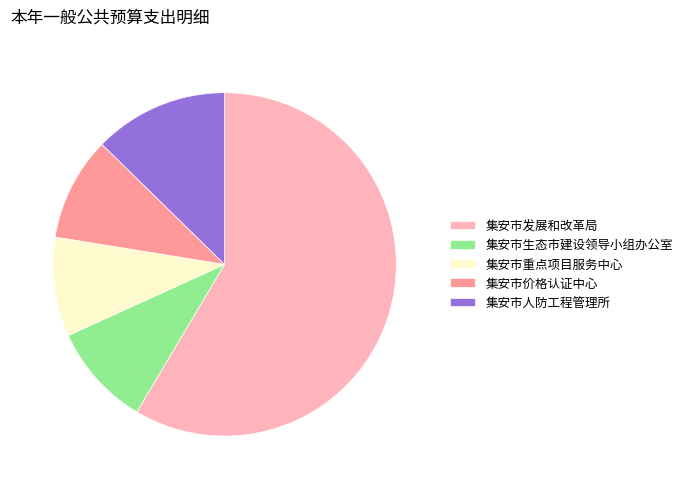

Approximately how many times larger is the value at 集安市重点项目服务中心 compared to 集安市人防工程管理所?

0.7